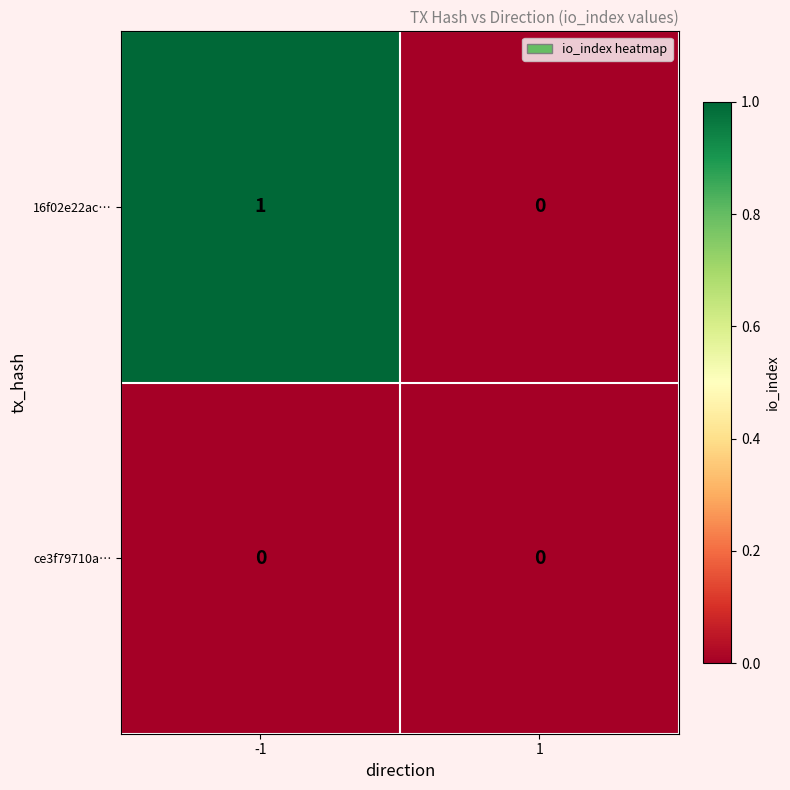

Is it true that ce3f79710a… equals 0 at 1?

True